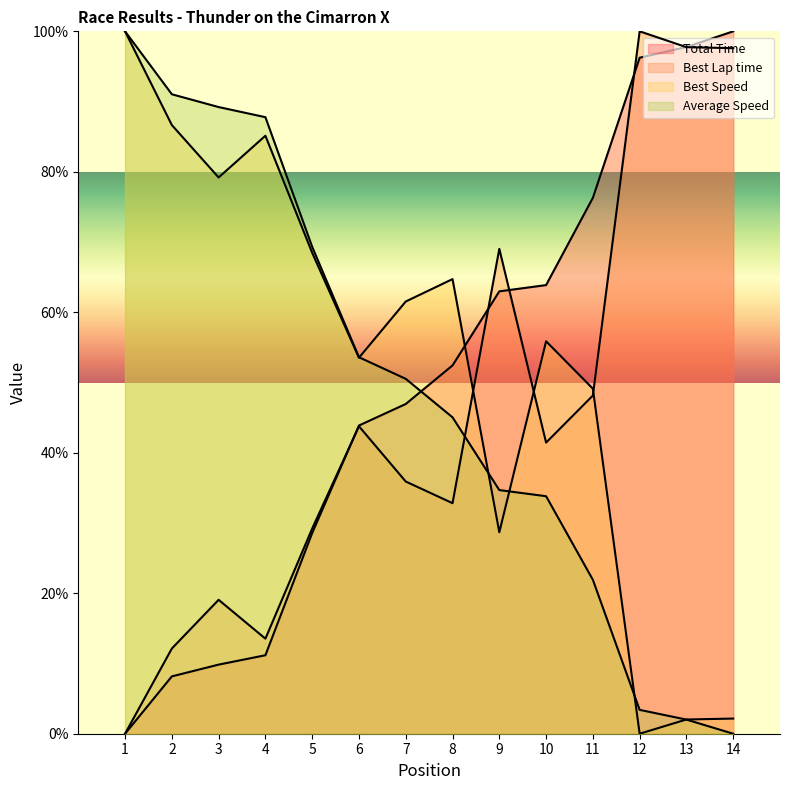

Where is Total Time nearest to the value 50?

8